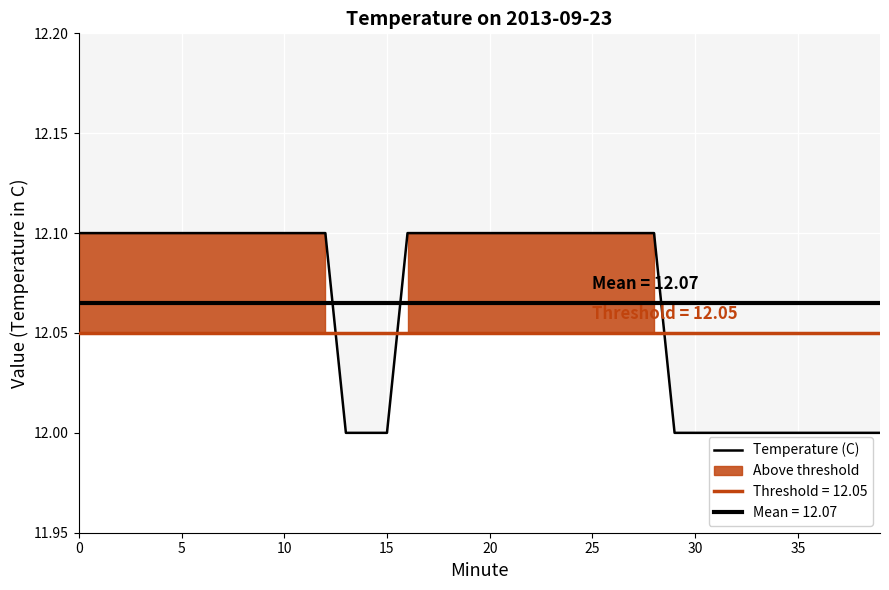

True or false: the data shows 7.5 at 34.

False